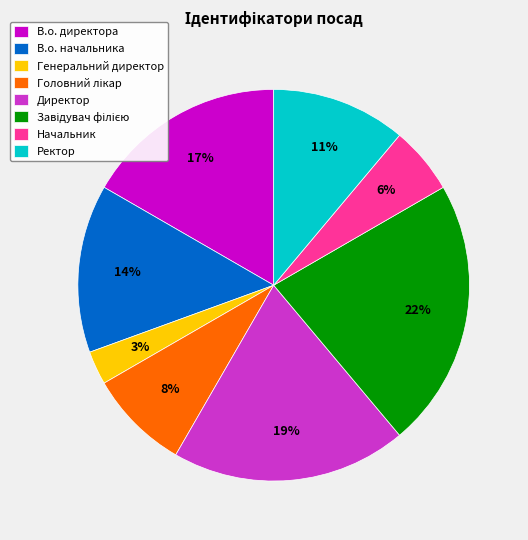

To the nearest percent, what is the average slice percentage?

12%